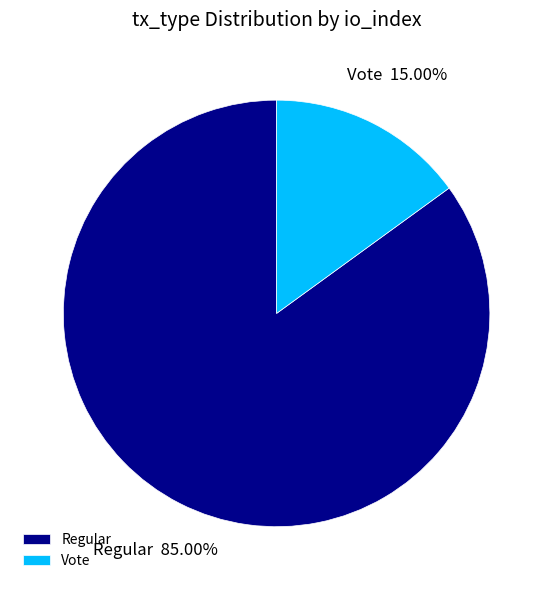

Combined, do Vote and Regular account for over 50%?

Yes